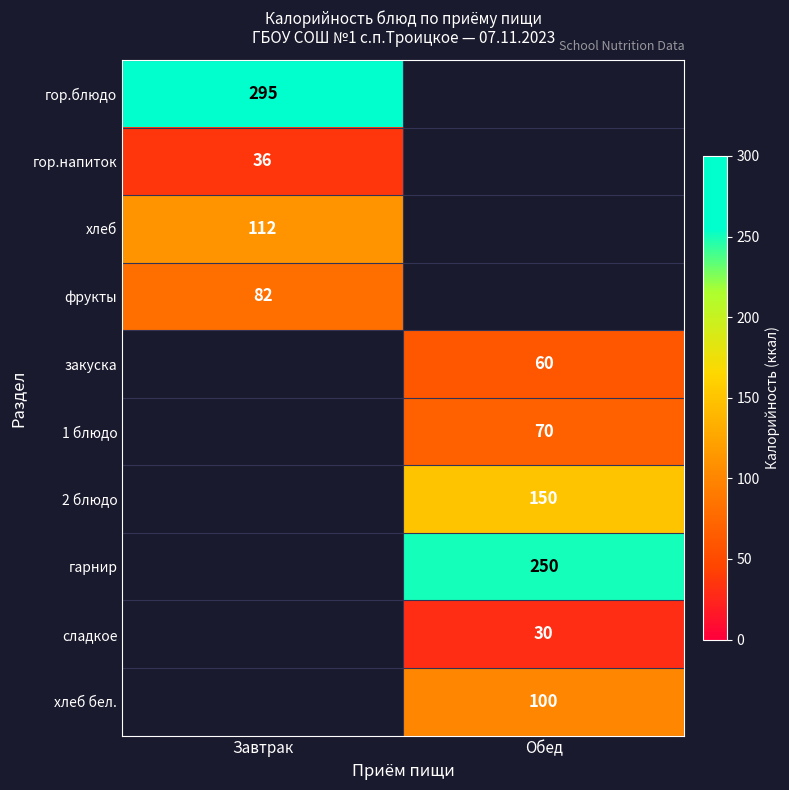

Is it true that закуска equals 60 at Обед?

True